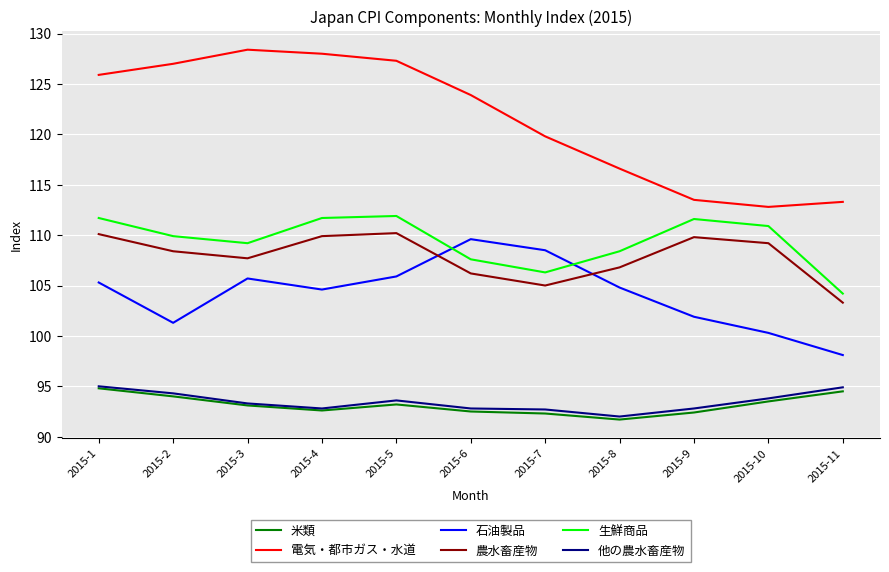

Between 2015-5 and 2015-10, which series saw the biggest shift?

電気・都市ガス・水道